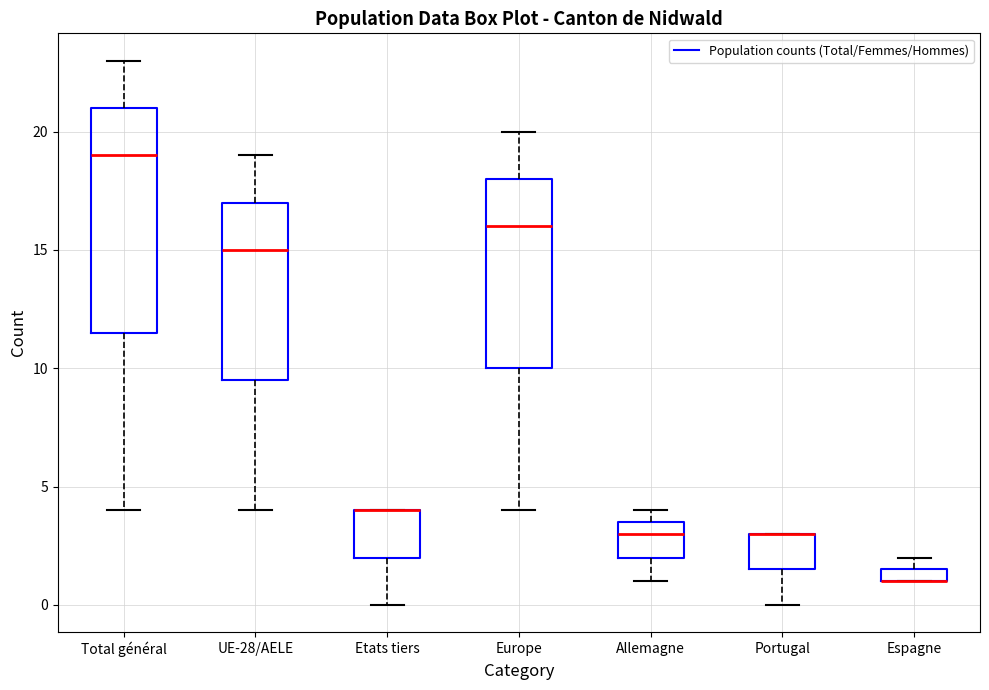

Where is the lower edge of the box for Etats tiers on the y-axis? The values are not printed on the chart, so give them approximately, as read against the axis.

2.0